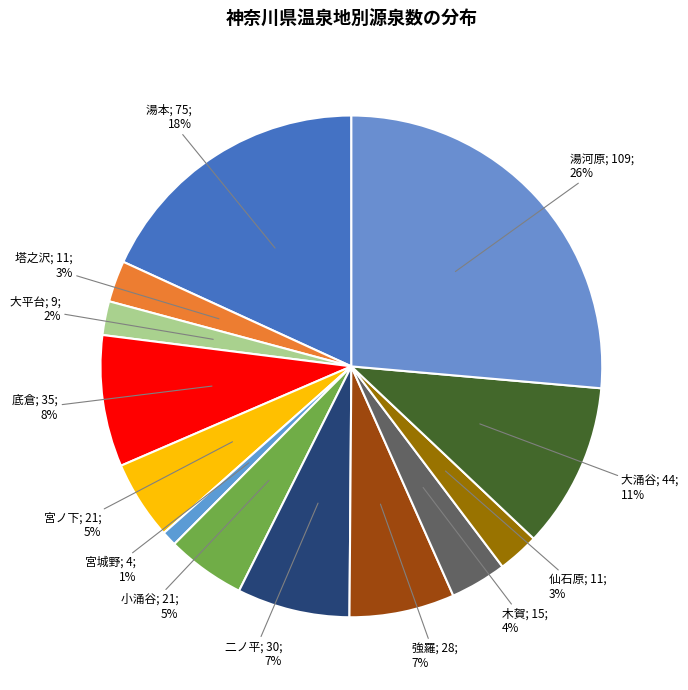

Count the number of slices in the pie.

13